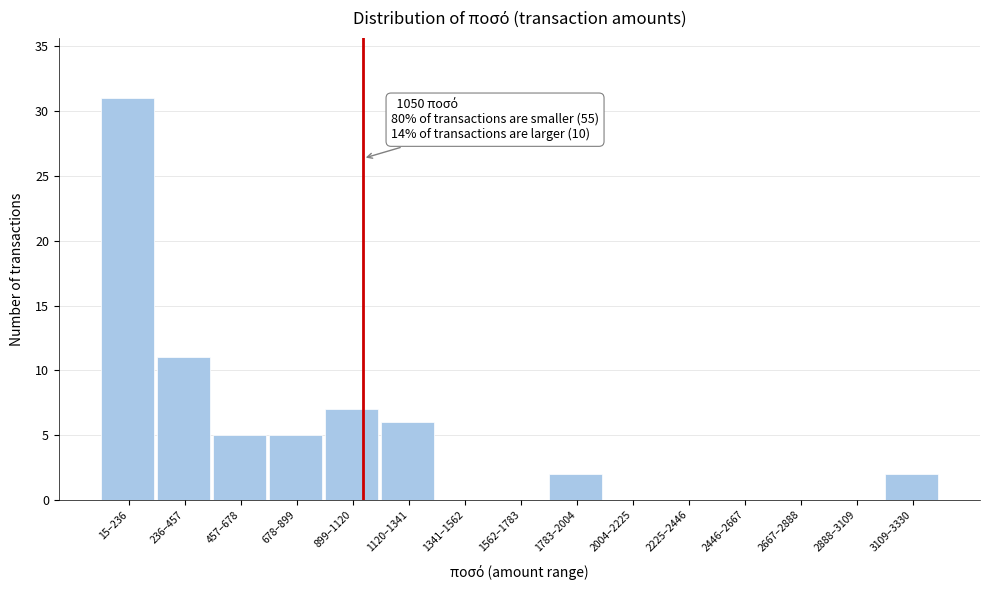

Reading left to right, extract all data points from this chart.

15–236=31	236–457=11	457–678=5	678–899=5	899–1120=7	1120–1341=6	1341–1562=0	1562–1783=0	1783–2004=2	2004–2225=0	2225–2446=0	2446–2667=0	2667–2888=0	2888–3109=0	3109–3330=2